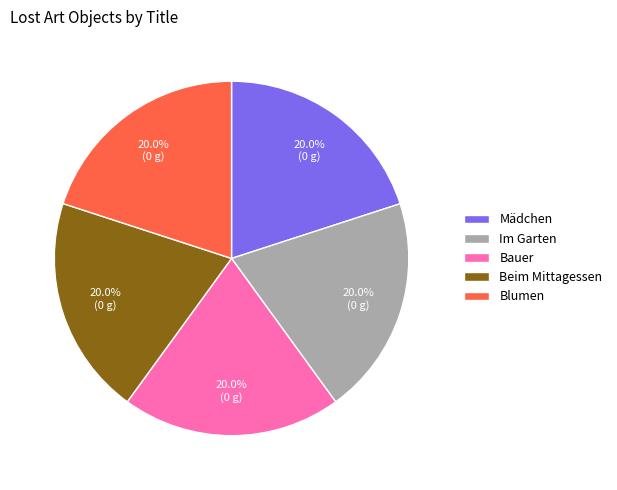

What is the ratio of the value at Blumen to the value at Im Garten?

1.0